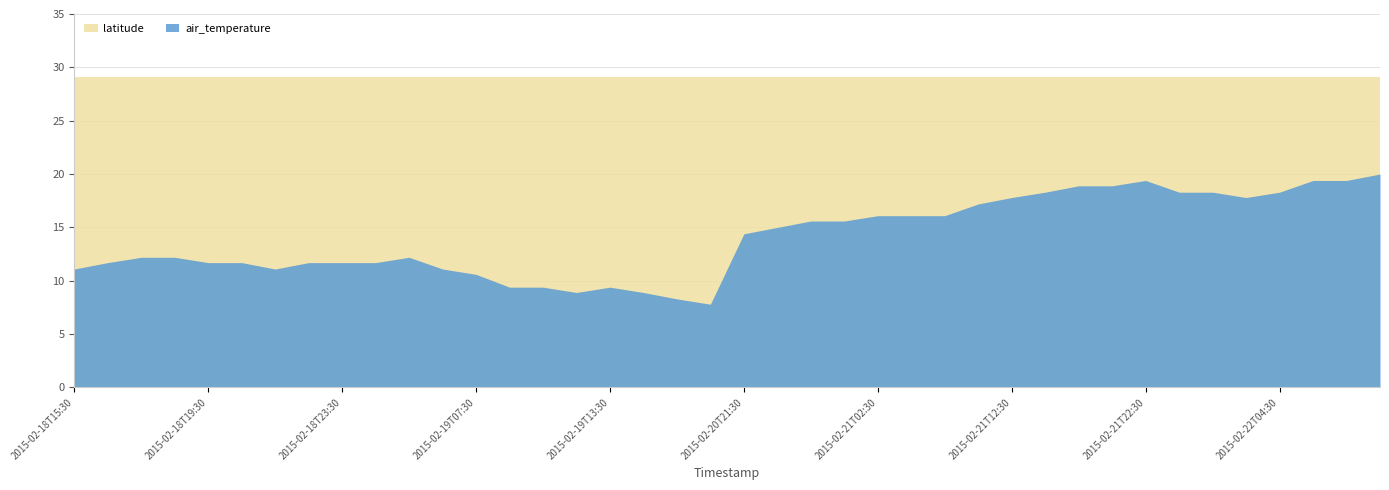

Where is latitude nearest to the value 29?

2015-02-18T15:30